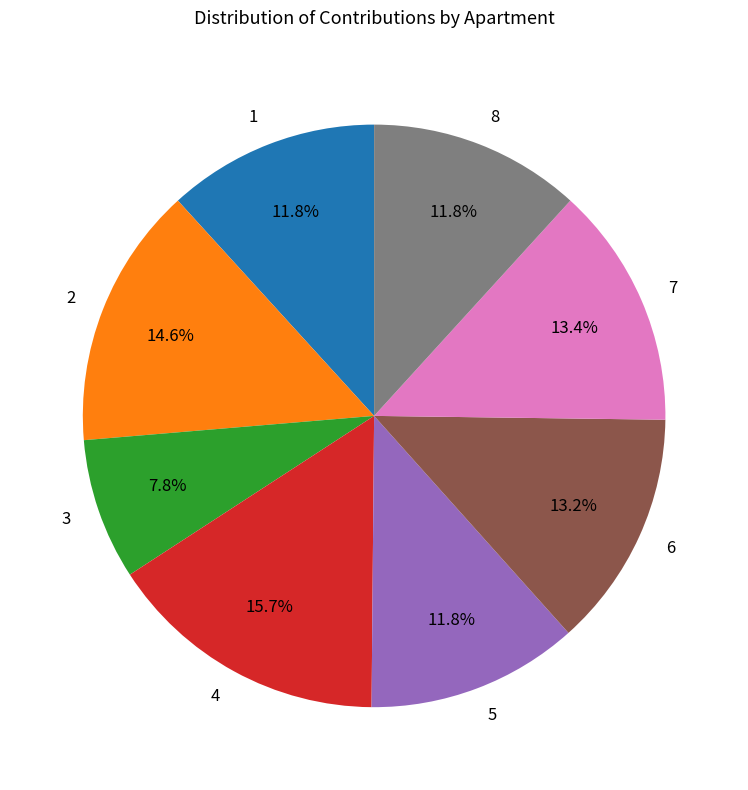

To the nearest percent, what is the difference between the 6 and 2 slice percentages?

1%